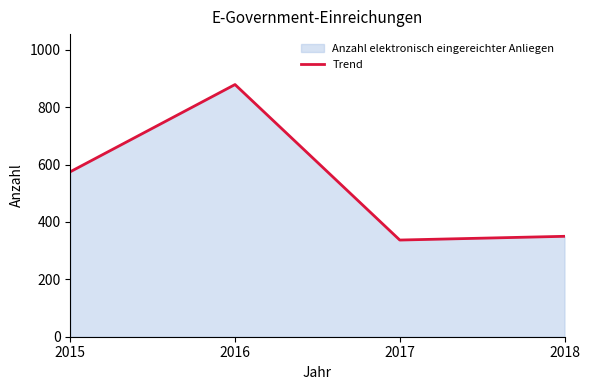

What is the difference between the values at 2018 and 2017?

13